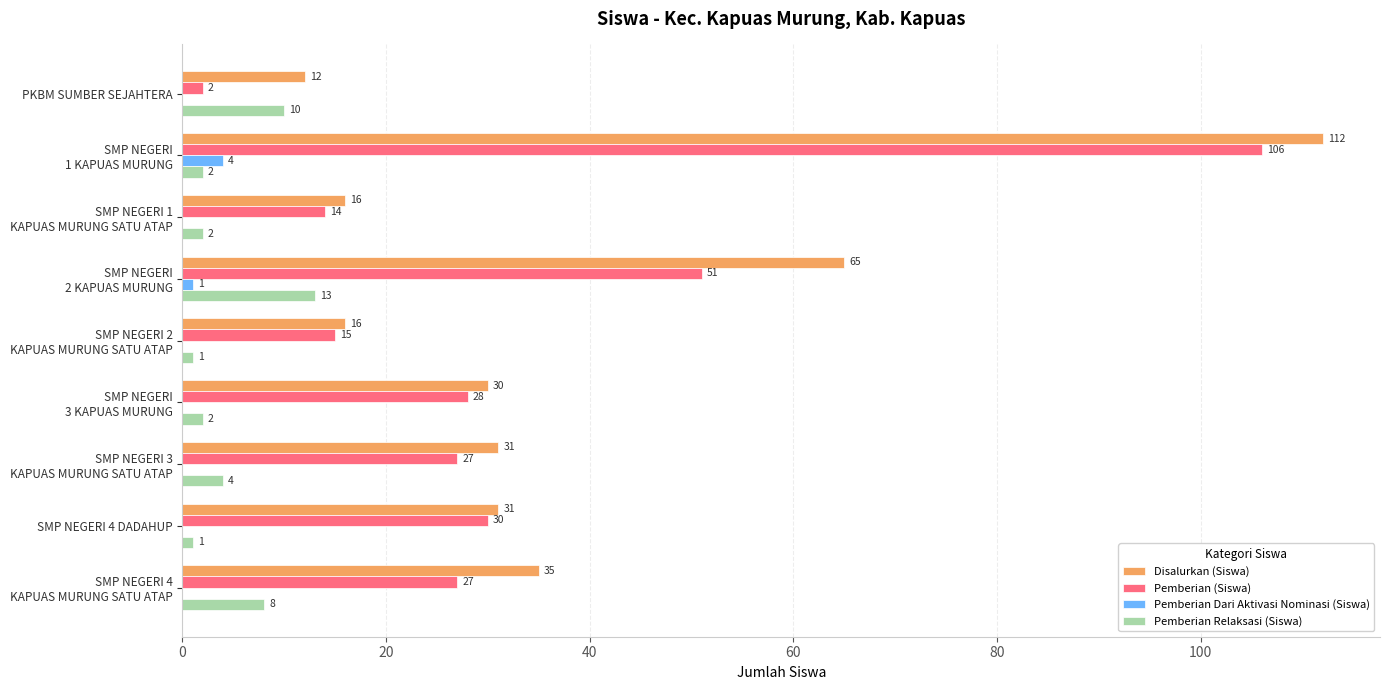

What is the maximum value shown in the chart?

112